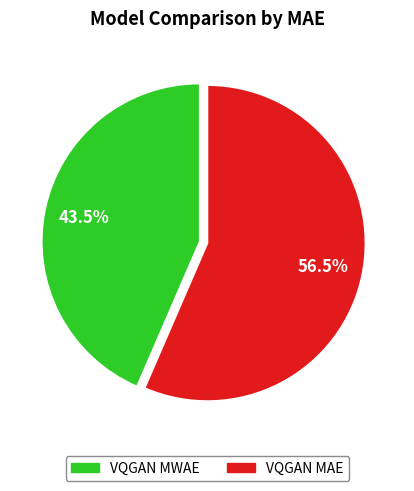

How many slices are in this pie chart?

2